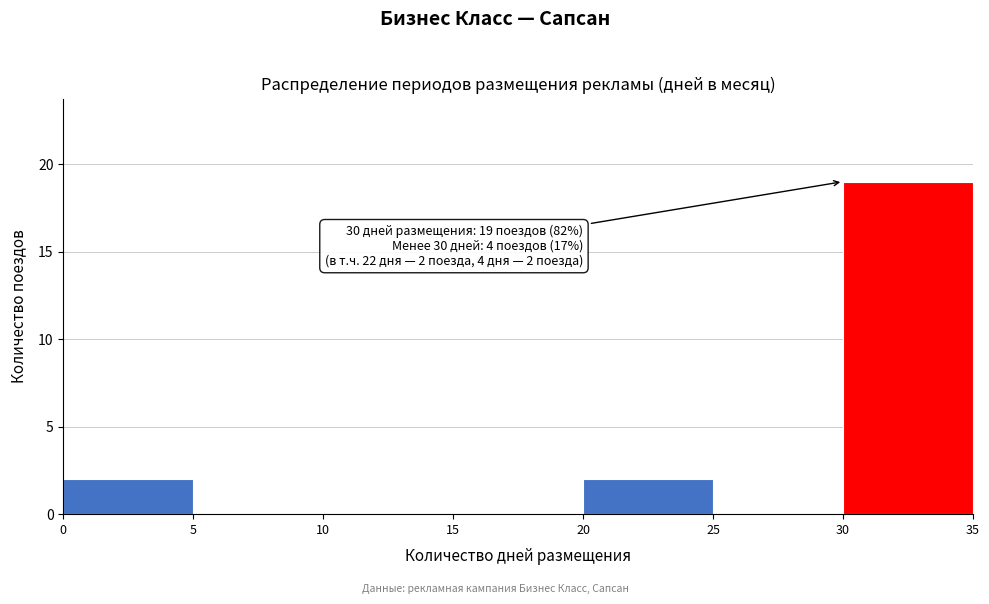

Which range on the x-axis has the tallest bar?

30 to 35